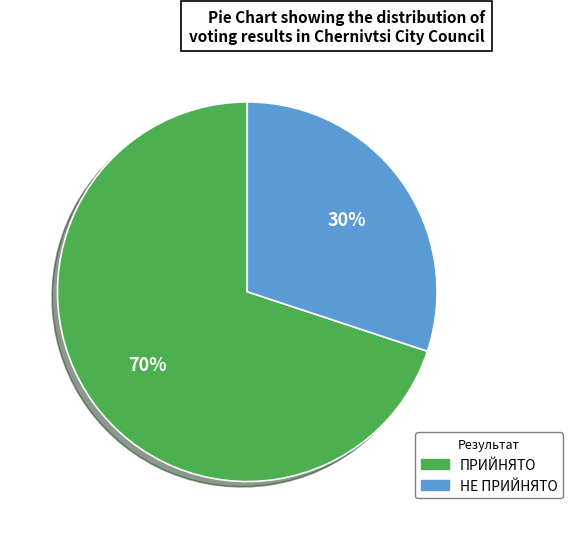

To the nearest percent, what portion does ПРИЙНЯТО represent?

70%